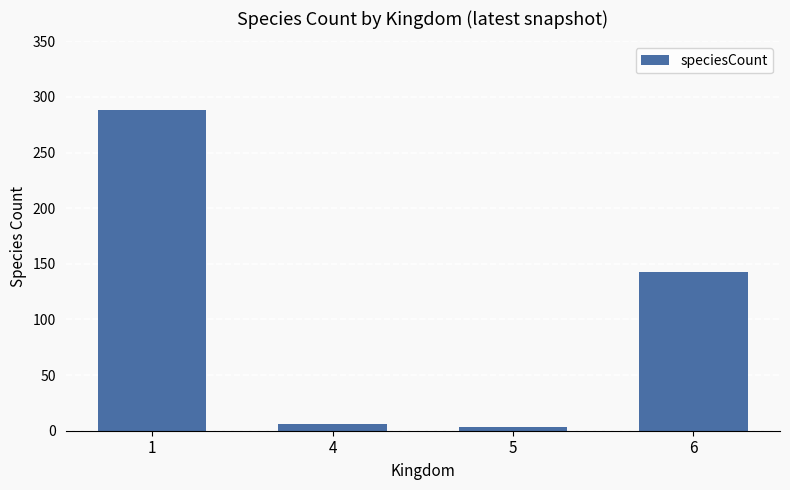

True or false: the data shows 232 at 6.

False